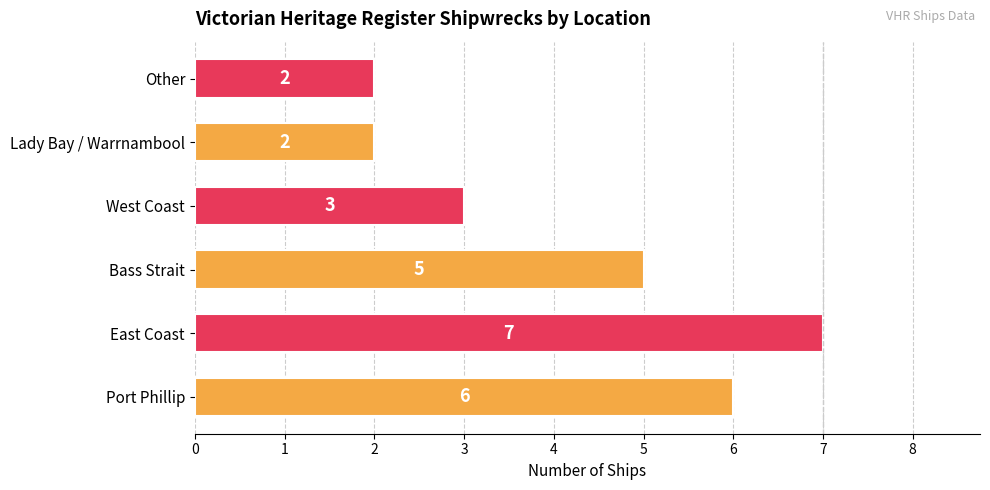

How many data points does each series have?

6